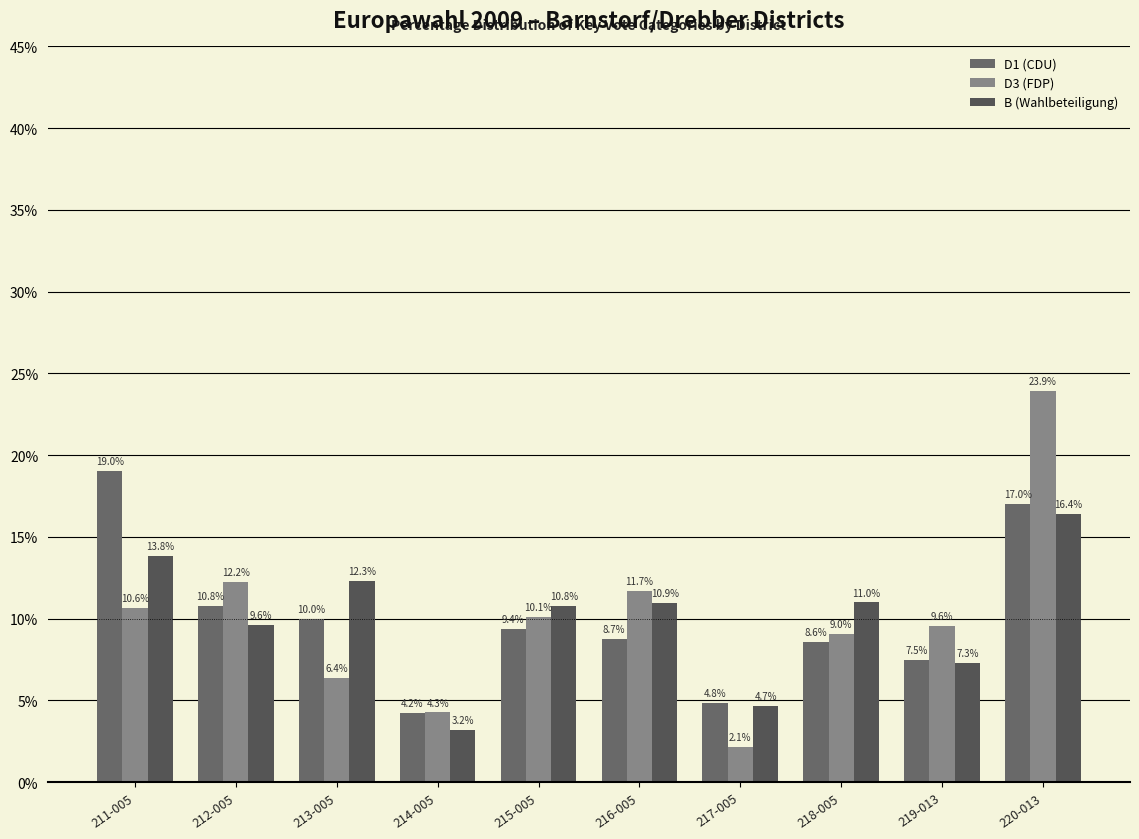

True or false: B (Wahlbeteiligung) has a value of 4.2 at 219-013.

False